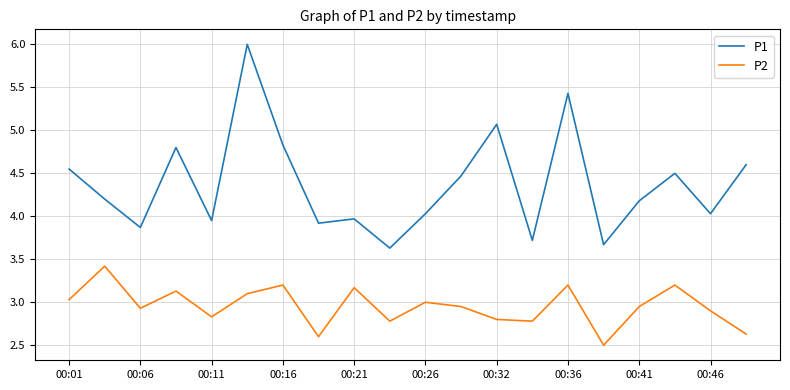

Which series has the widest spread of values?

P1